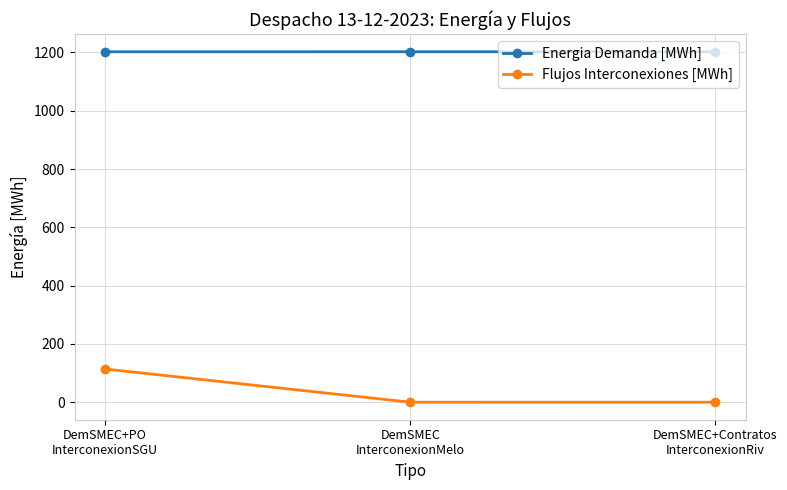

True or false: Energia Demanda [MWh] has a value of 469.4 at DemSMEC+PO
InterconexionSGU.

False